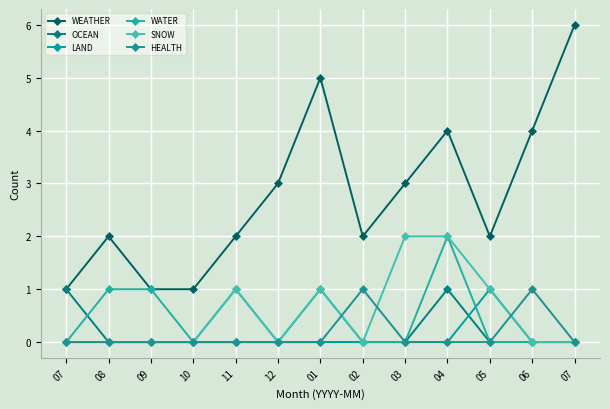

Which has a higher value, 05 or 01?

01